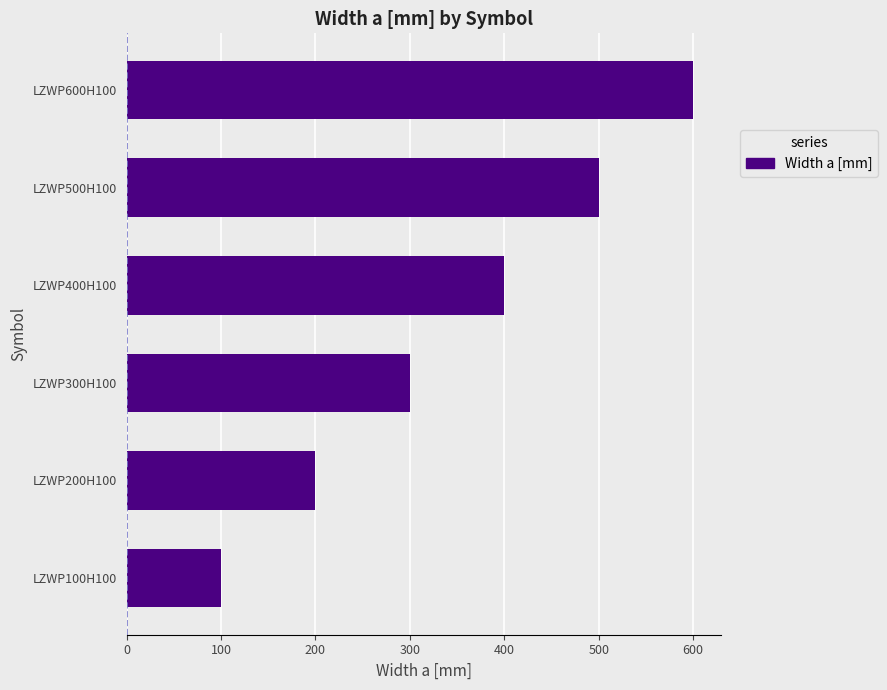

How many distinct data groups are displayed?

1